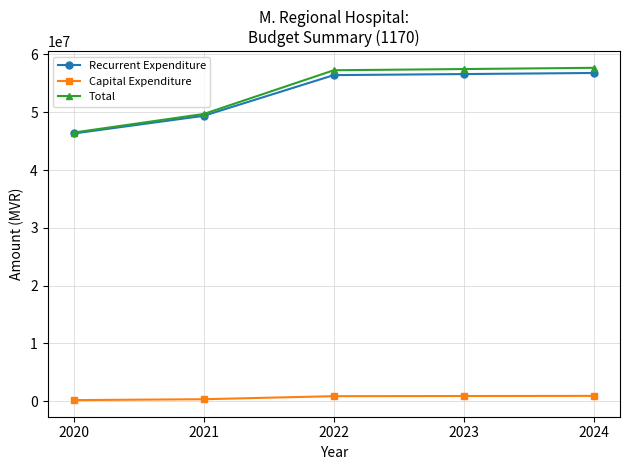

Which series has the widest spread of values?

Total